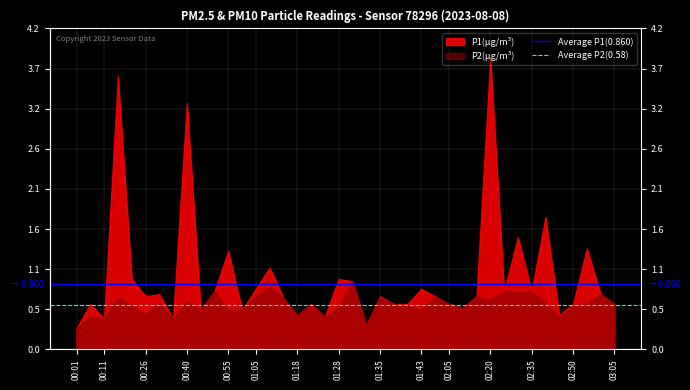

What is the sum of all Average P2(0.58) values?

1.2